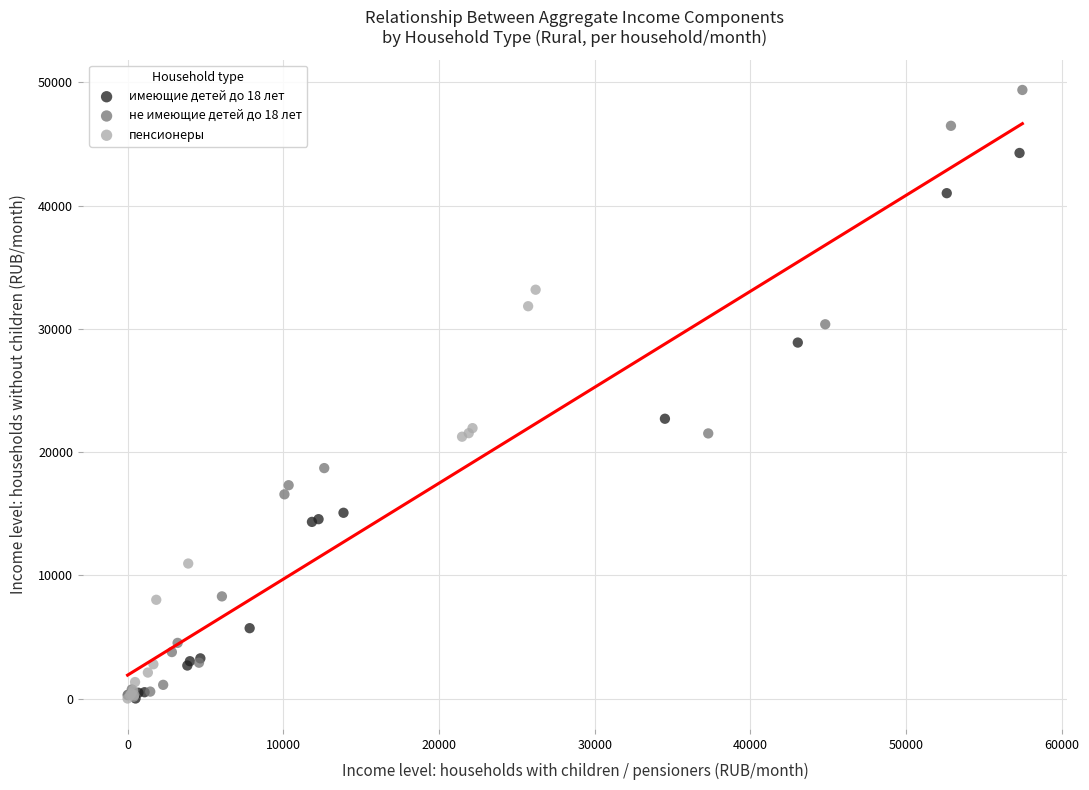

Which series has the widest spread of Y values?

не имеющие детей до 18 лет